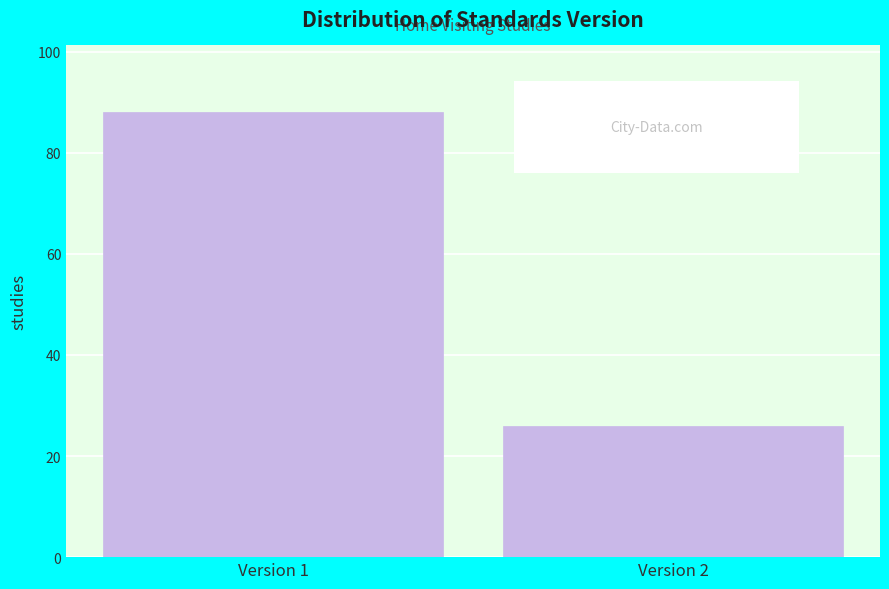

Reading left to right, extract all data points from this chart.

88	26